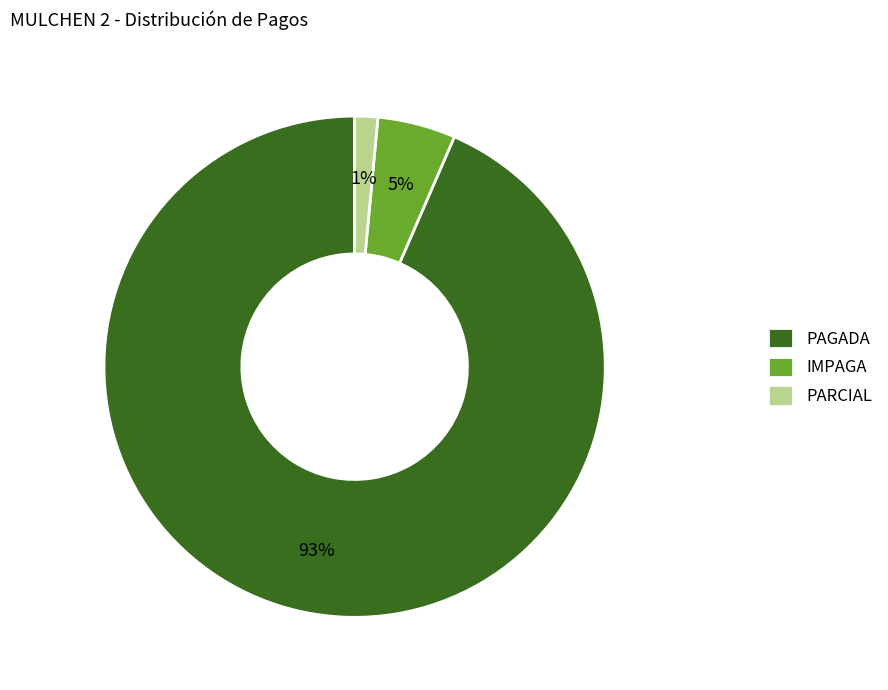

Which category has the smallest portion of the pie?

PARCIAL